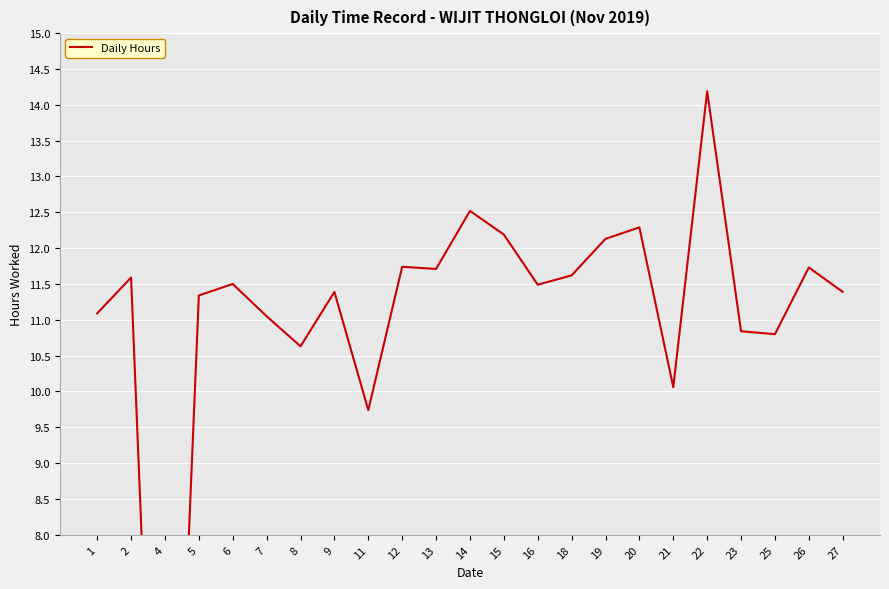

What is the average value?

11.0